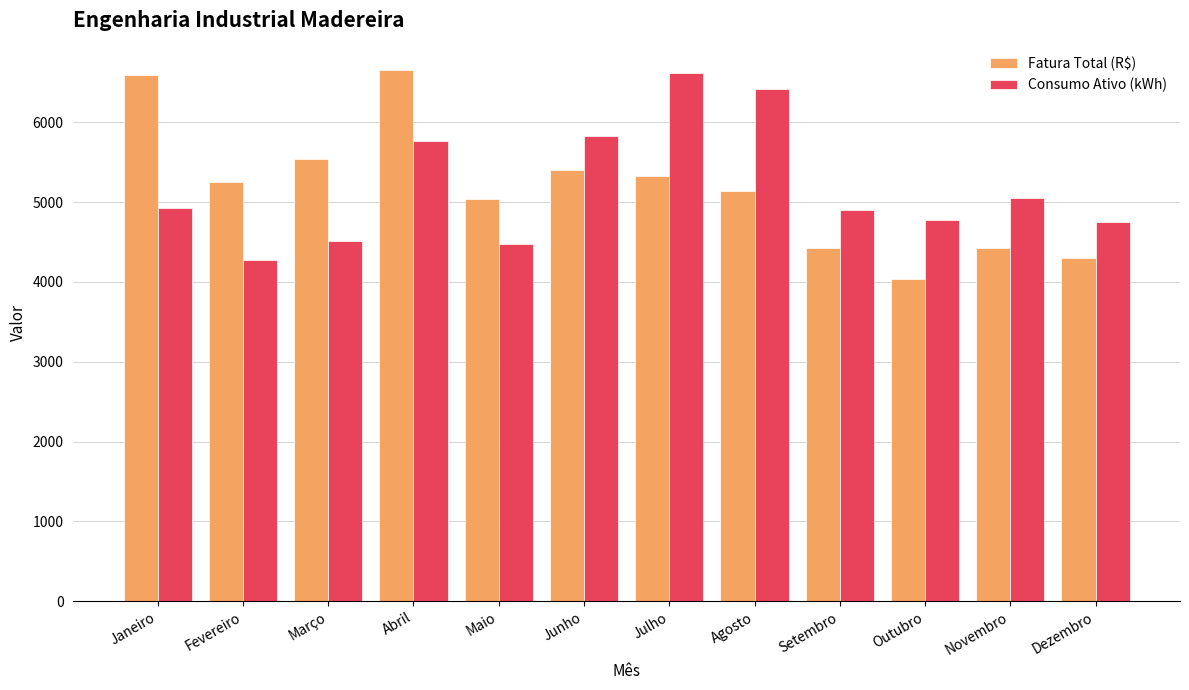

What is the minimum value for Fatura Total (R$)?

4039.6